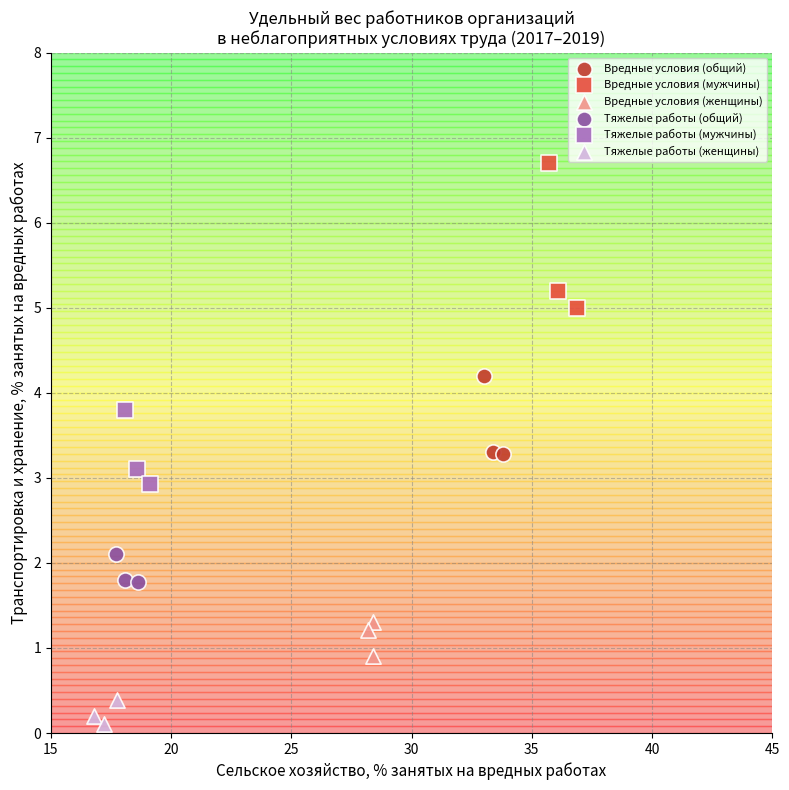

Which series has the largest Y range (max minus min)?

Вредные условия (мужчины)